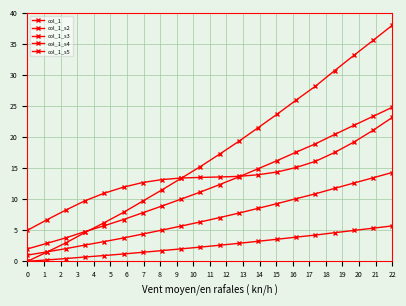

How many data points in col_1_s2 are above 12?

10